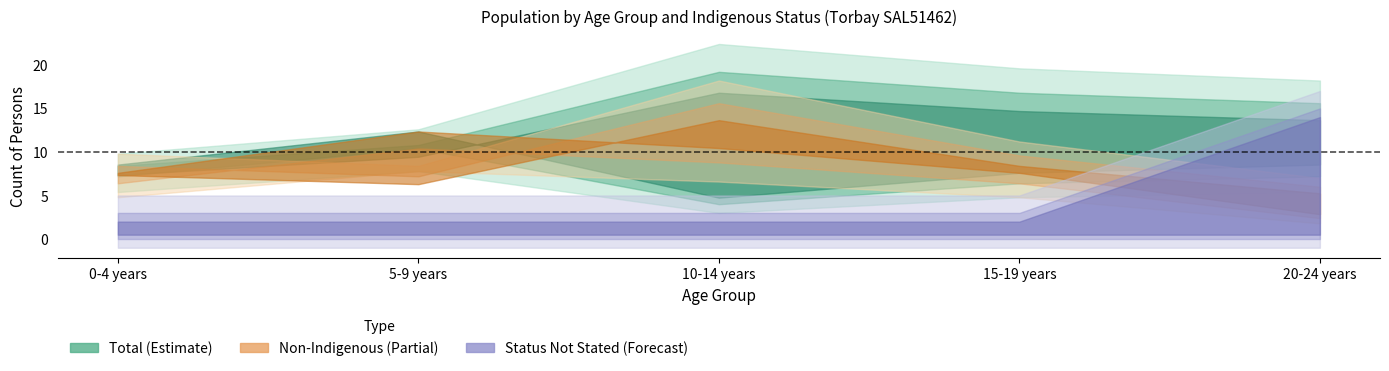

What position from the left is 5-9 years?

2